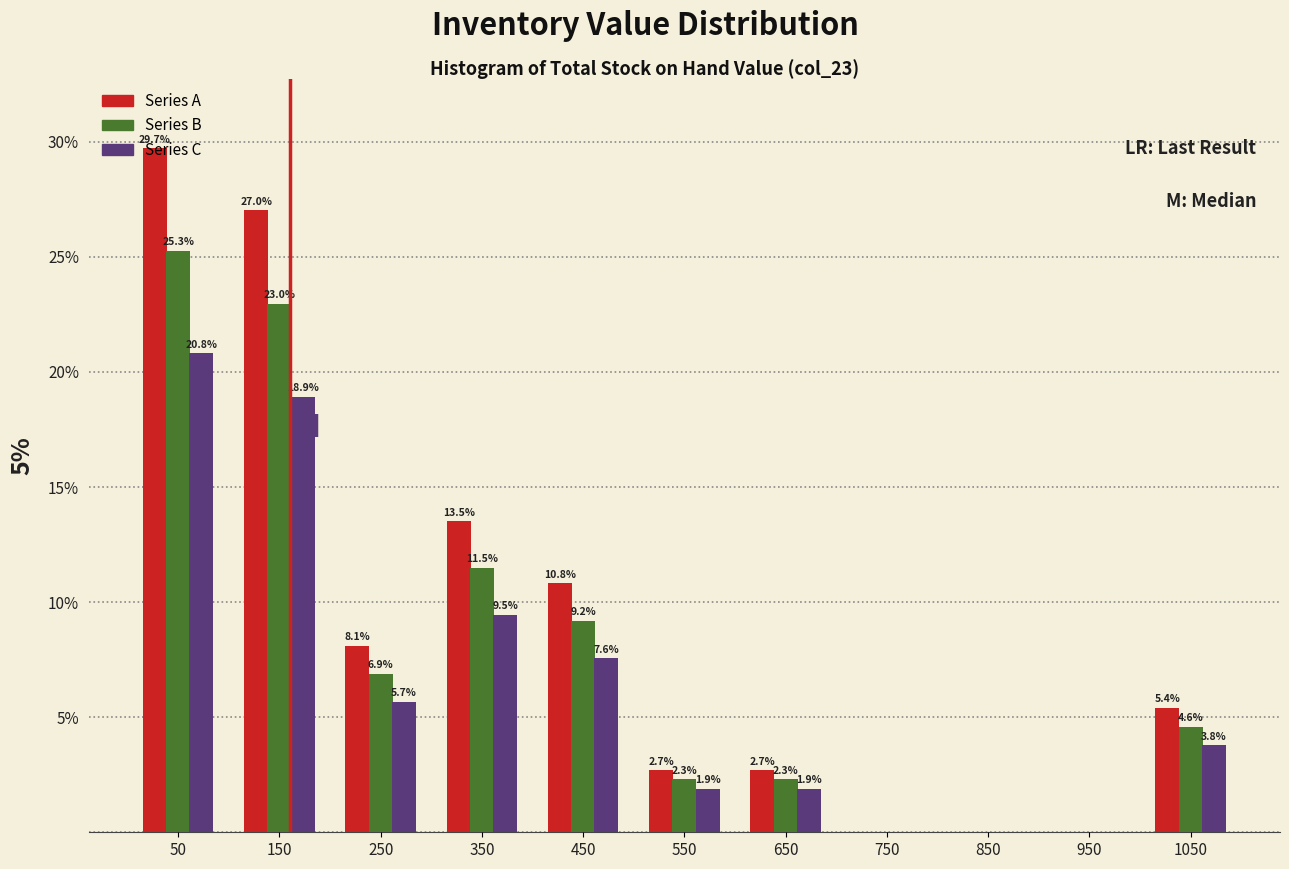

In the Series B series, which range on the x-axis has the tallest bar?

0 to 100